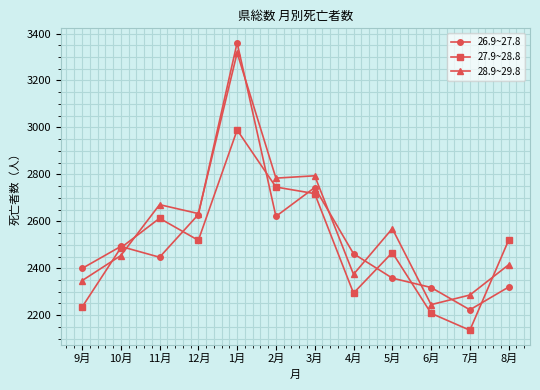

Which series changed the most between 2月 and 3月?

26.9~27.8